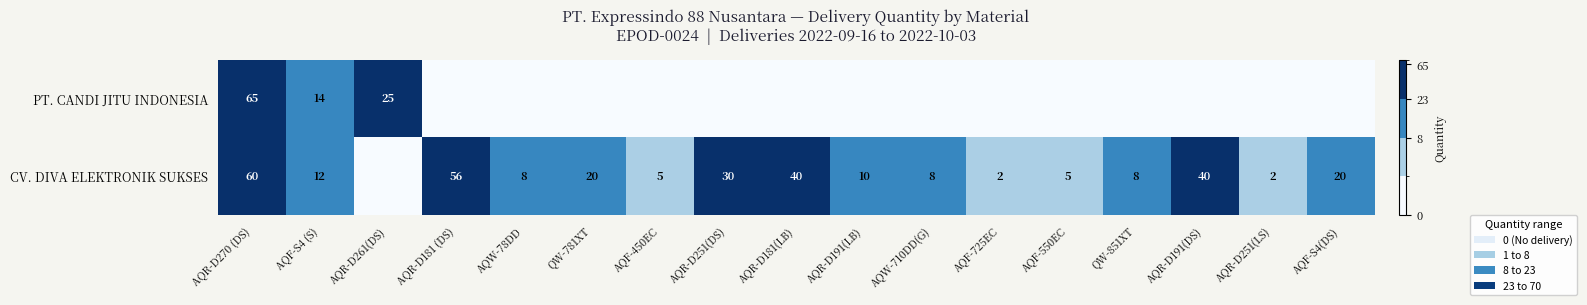

What is the sum of the PT. CANDI JITU INDONESIA values at AQR-D270 (DS) and AQR-D261(DS)?

90